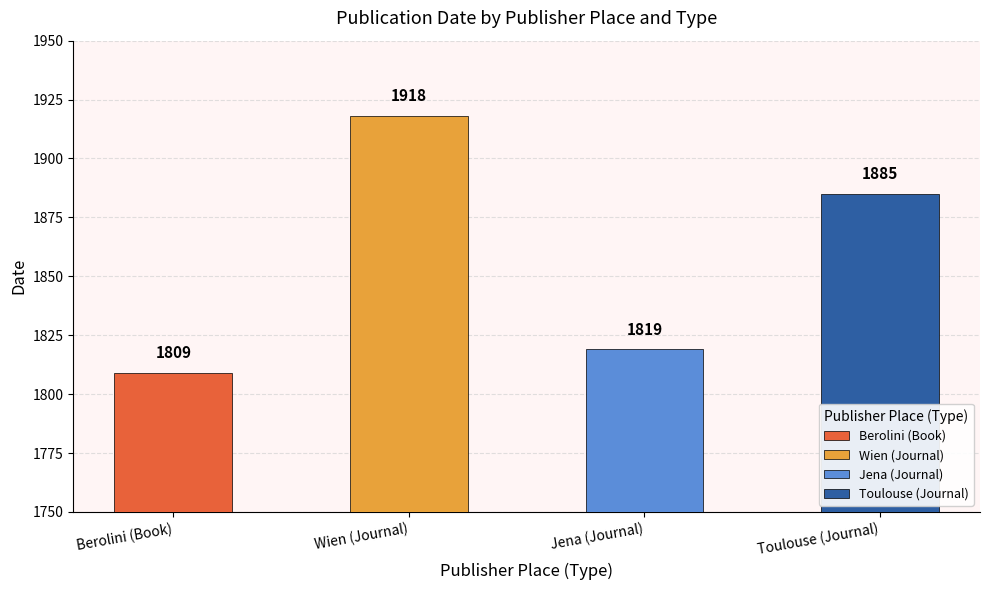

What is the value of the 4th bar from the left?

1885